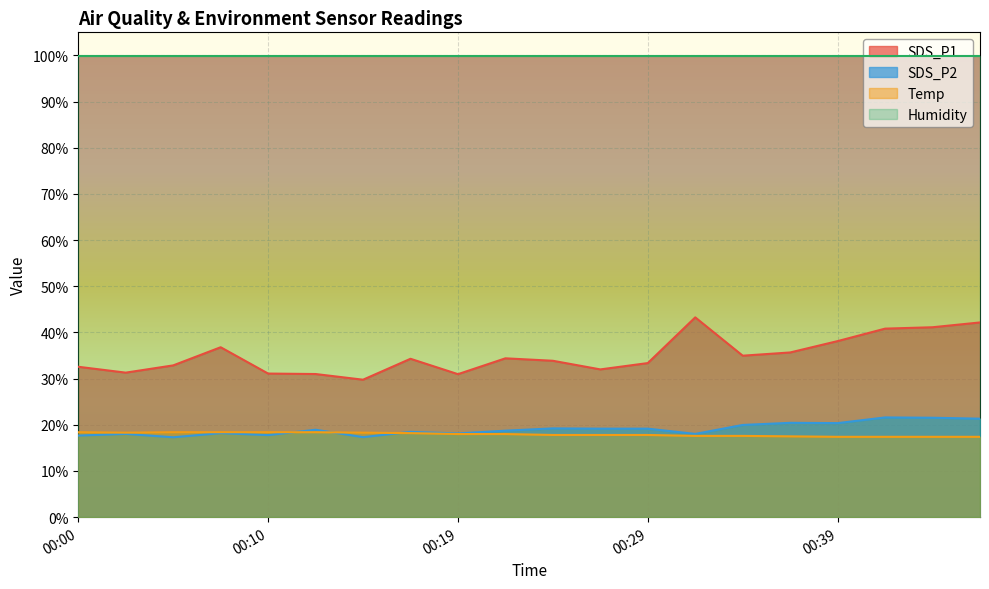

Rank the categories by Temp value from lowest to highest.

00:39, 00:42, 00:44, 00:47, 00:37, 00:32, 00:34, 00:24, 00:27, 00:29, 00:19, 00:22, 00:17, 00:02, 00:14, 00:00, 00:05, 00:07, 00:10, 00:12